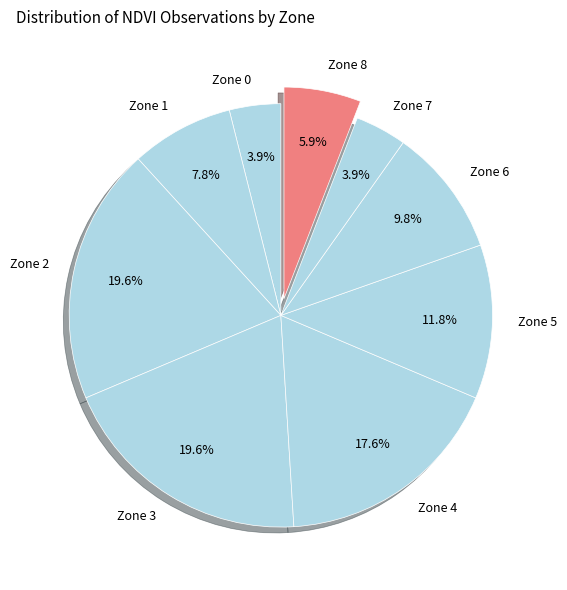

Is it true that Zone 5 is 12% of the pie?

True